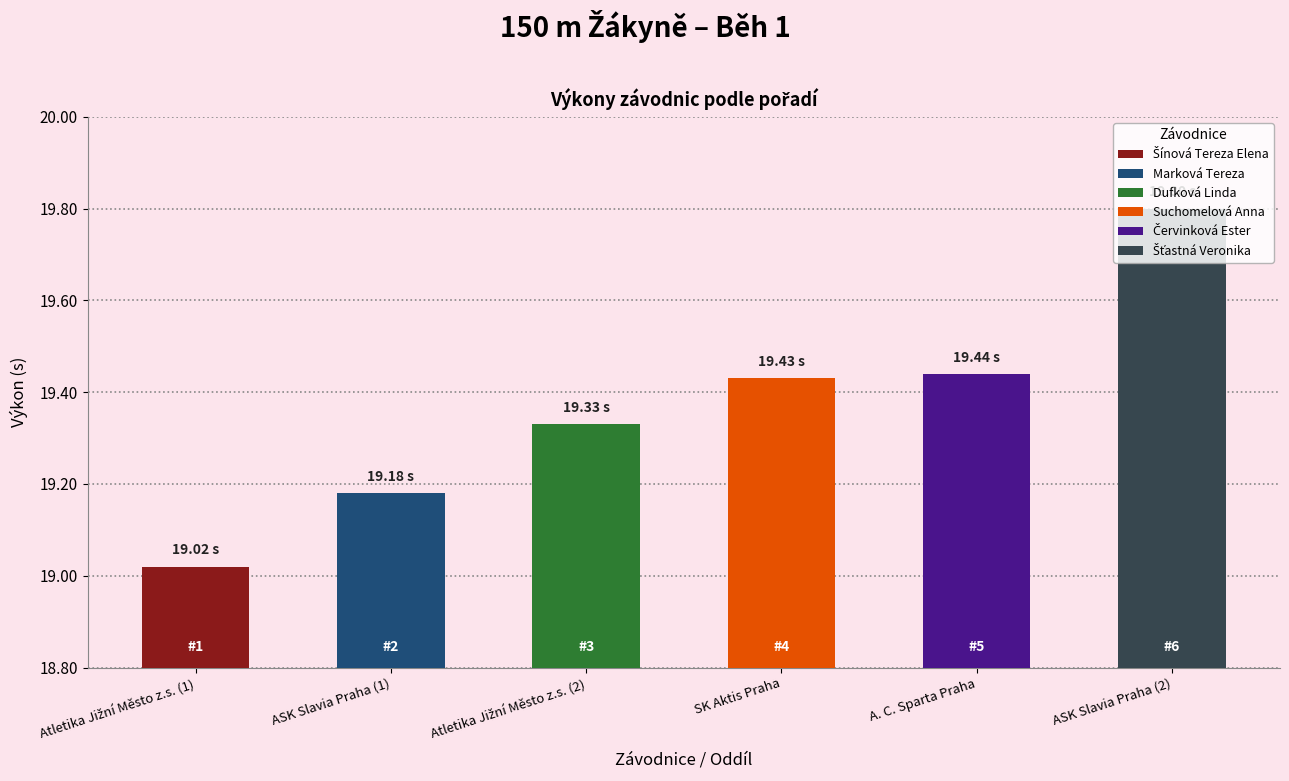

Between ASK Slavia Praha (1) and ASK Slavia Praha (2), which is larger?

ASK Slavia Praha (2)